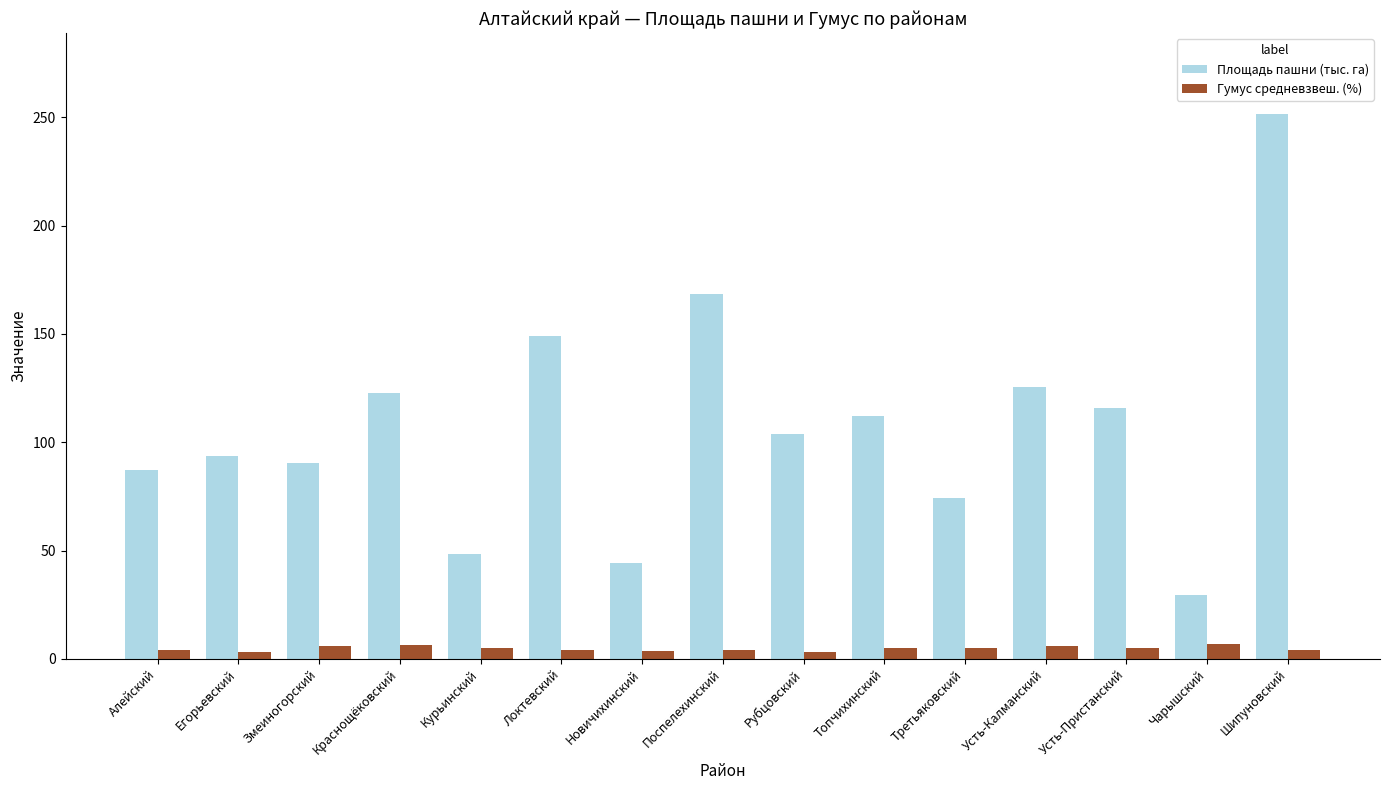

What is the difference between the Гумус средневзвеш. (%) values at Новичихинский and Усть-Пристанский?

1.8